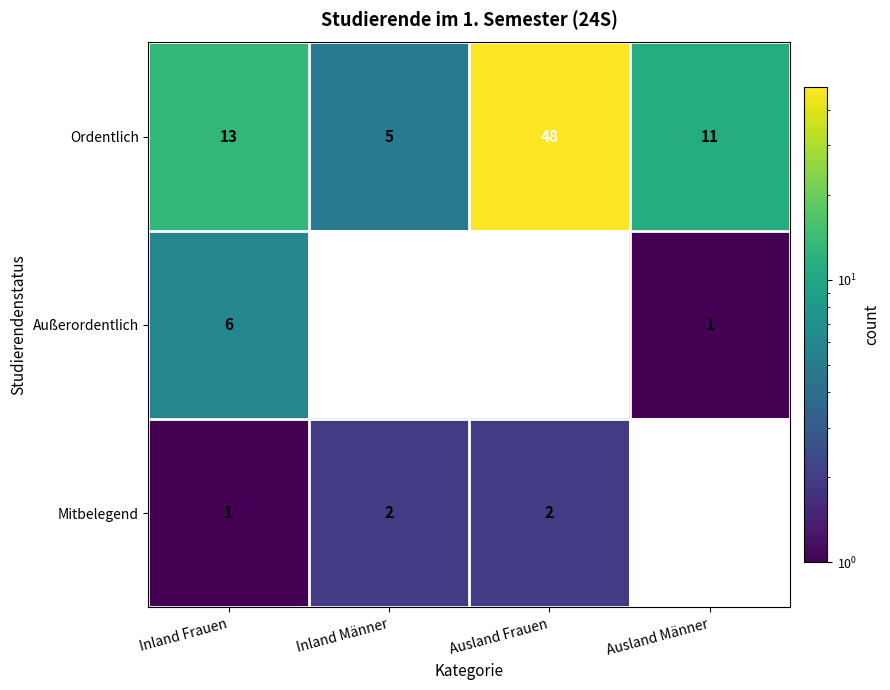

Which has a higher value, Inland Frauen or Inland Männer?

Inland Frauen